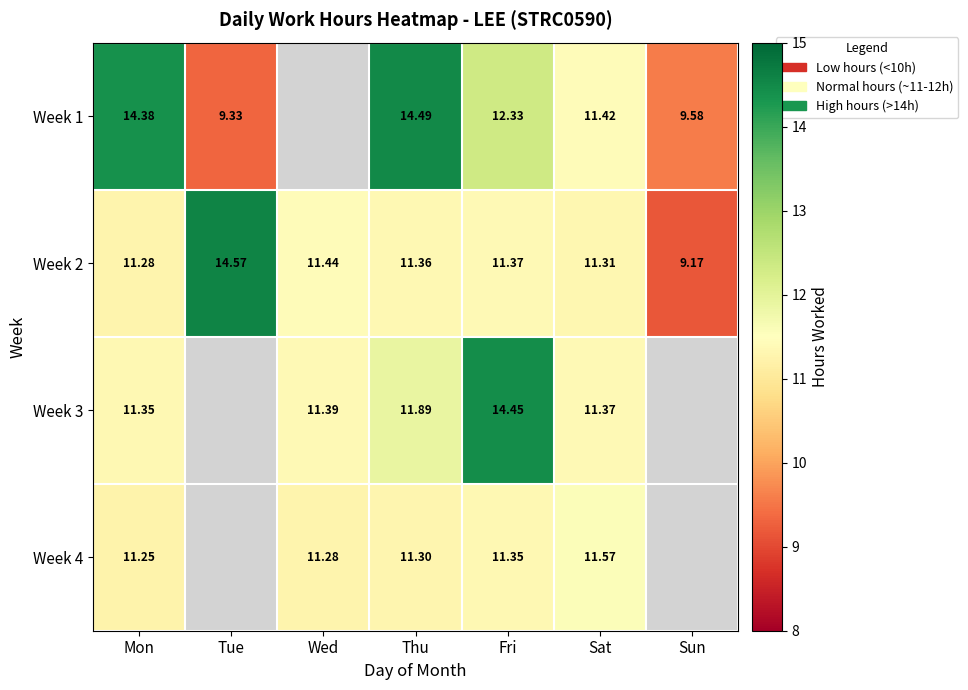

The value of Week 1 at Tue is 15.7. True or false?

False